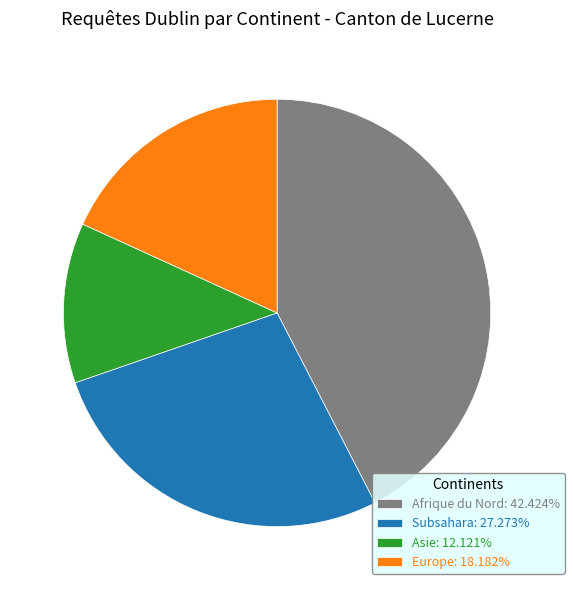

Does Afrique du Nord: 42.424% represent more than half of the total?

No